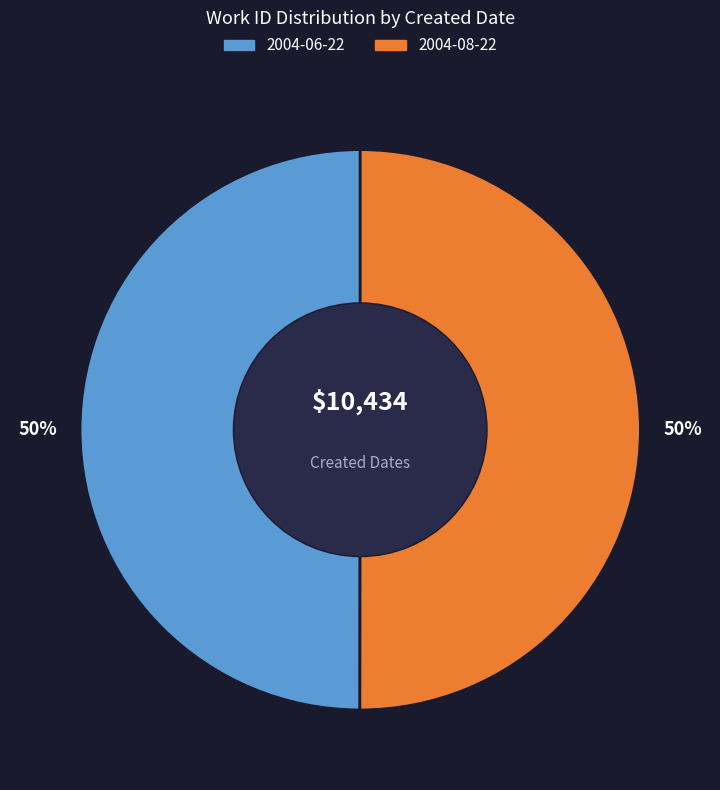

What is the ratio of the value at 2004-08-22 to the value at 2004-06-22?

1.0